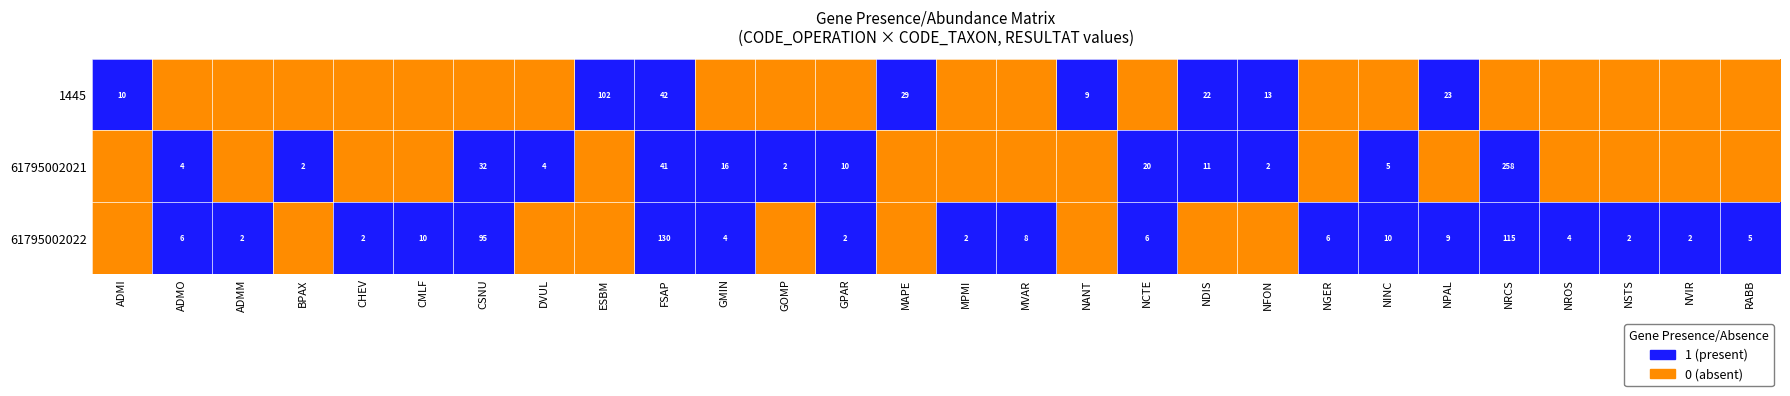

The 1445 series shows 10 at ADMI. True or false?

True